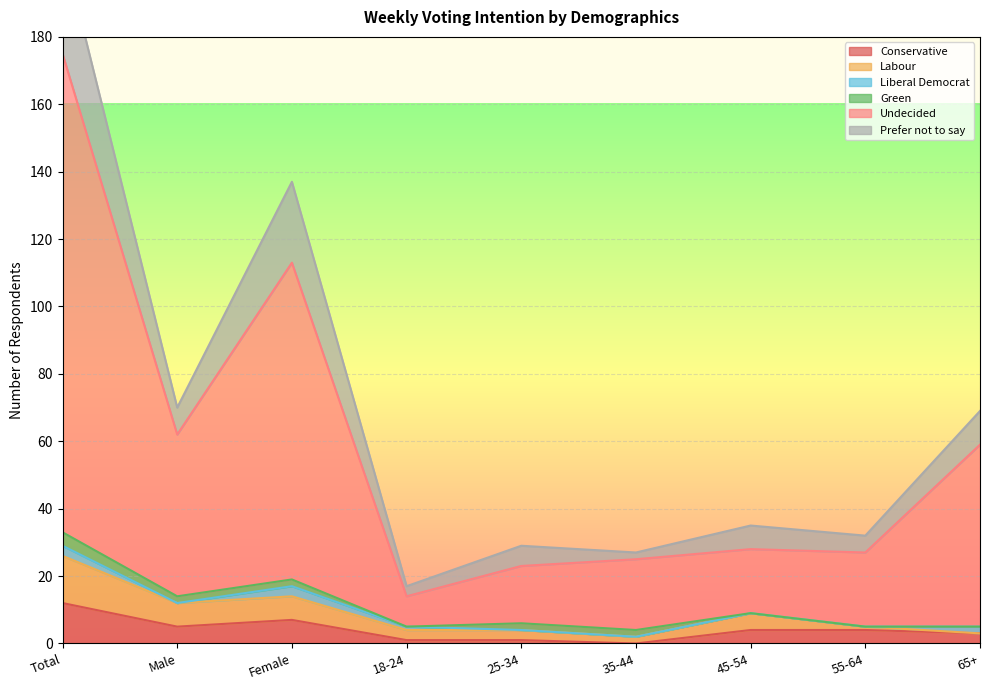

At which label is Conservative closest to 6?

Male